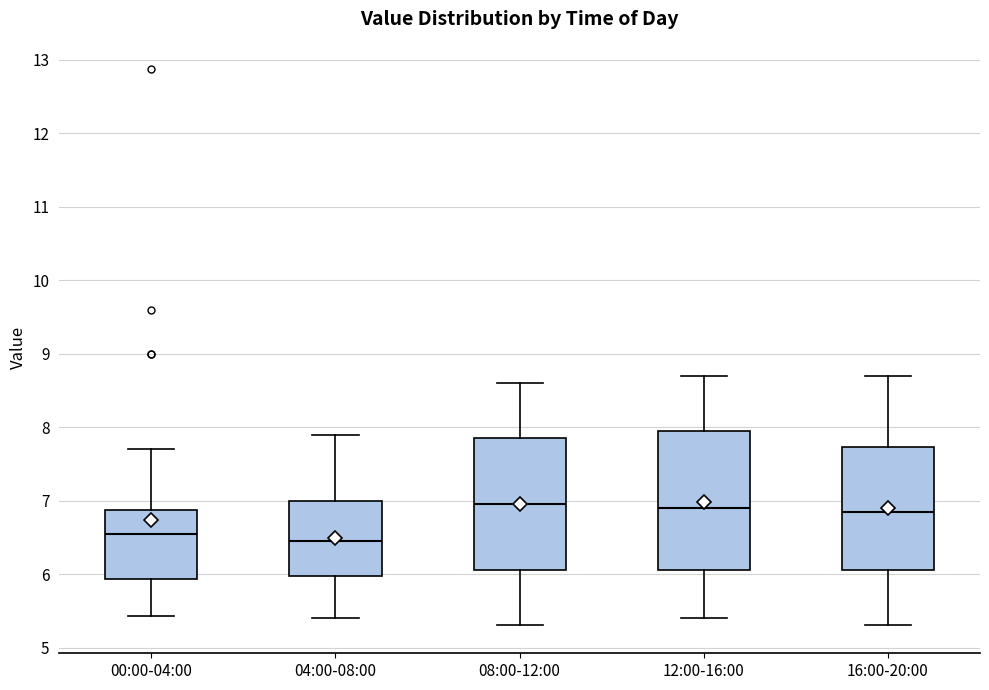

Where is the lower edge of the box for 00:00-04:00 on the y-axis? The values are not printed on the chart, so give them approximately, as read against the axis.

5.9